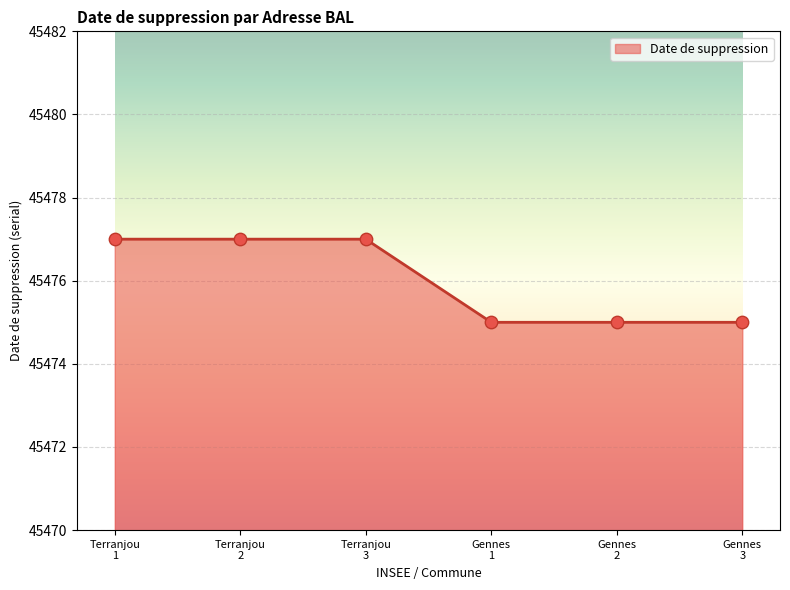

What is the sum of all values?

272856